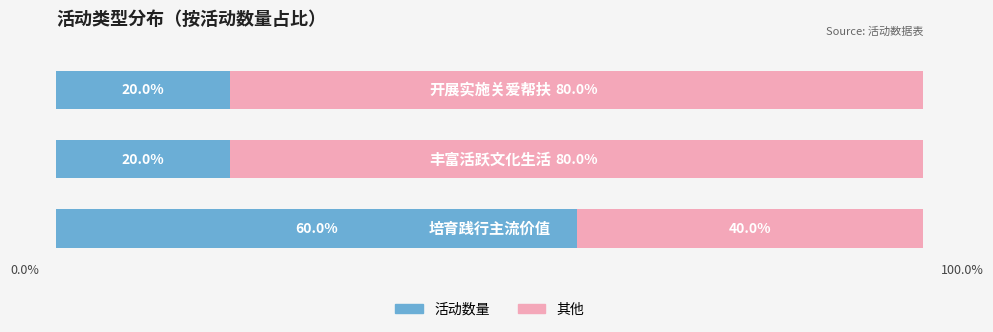

What are all the series names shown in the legend?

活动数量, 其他